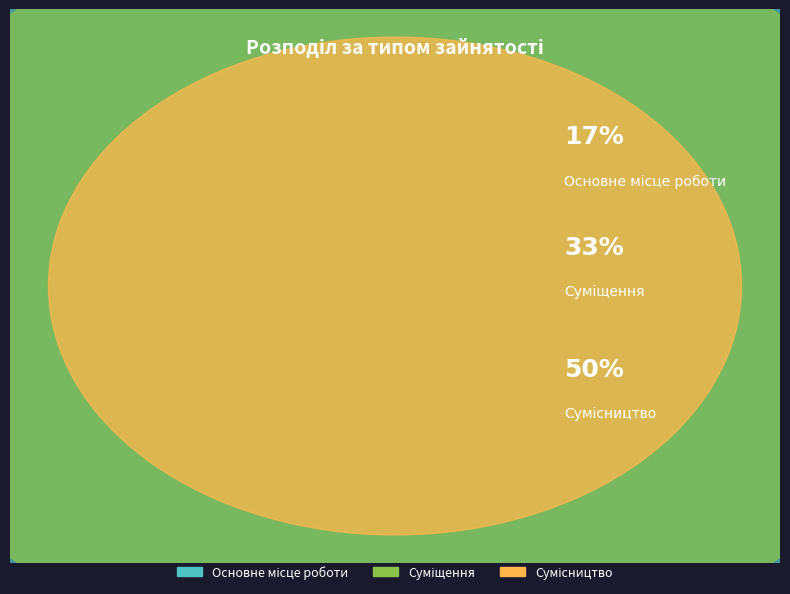

Which has a higher value, Суміщення or Основне місце роботи?

Суміщення